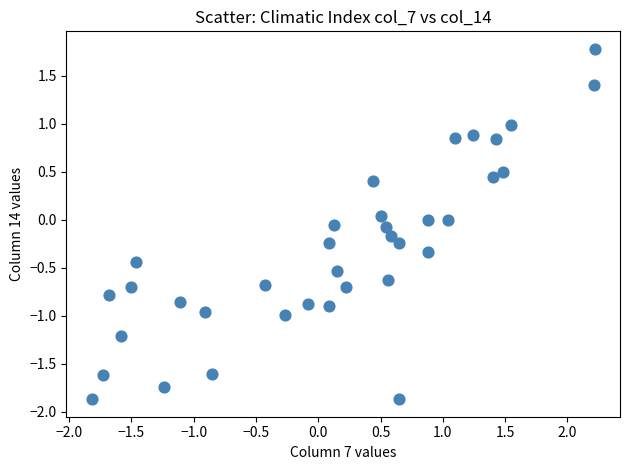

What is the range of X values (max minus min)?

4.0